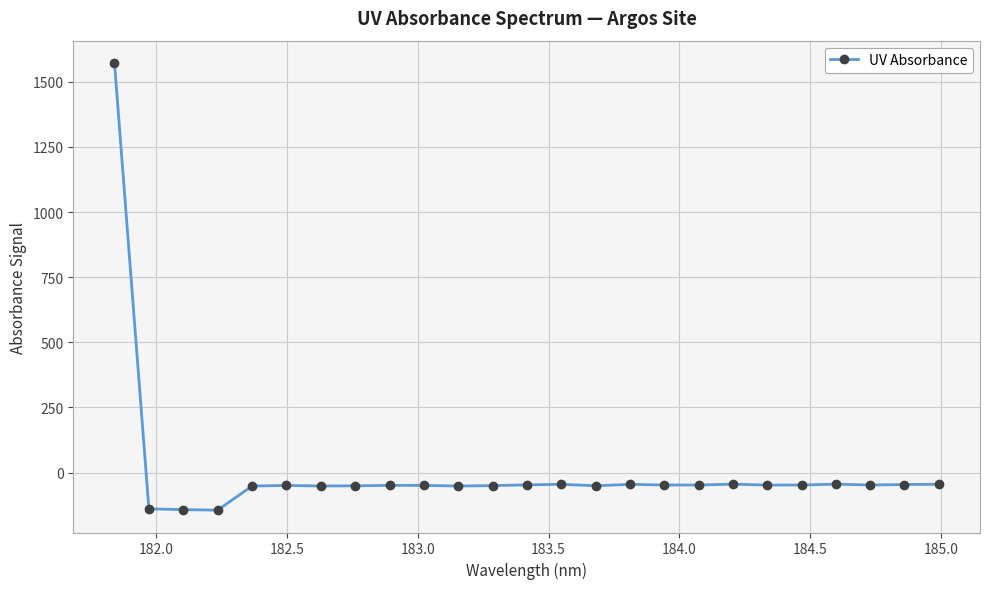

What is the greatest value displayed?

1571.7